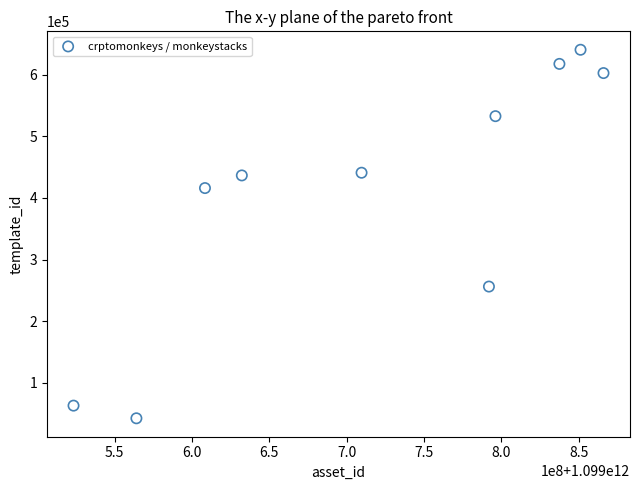

What Y value in the scatter plot is closest to 341422?

415990